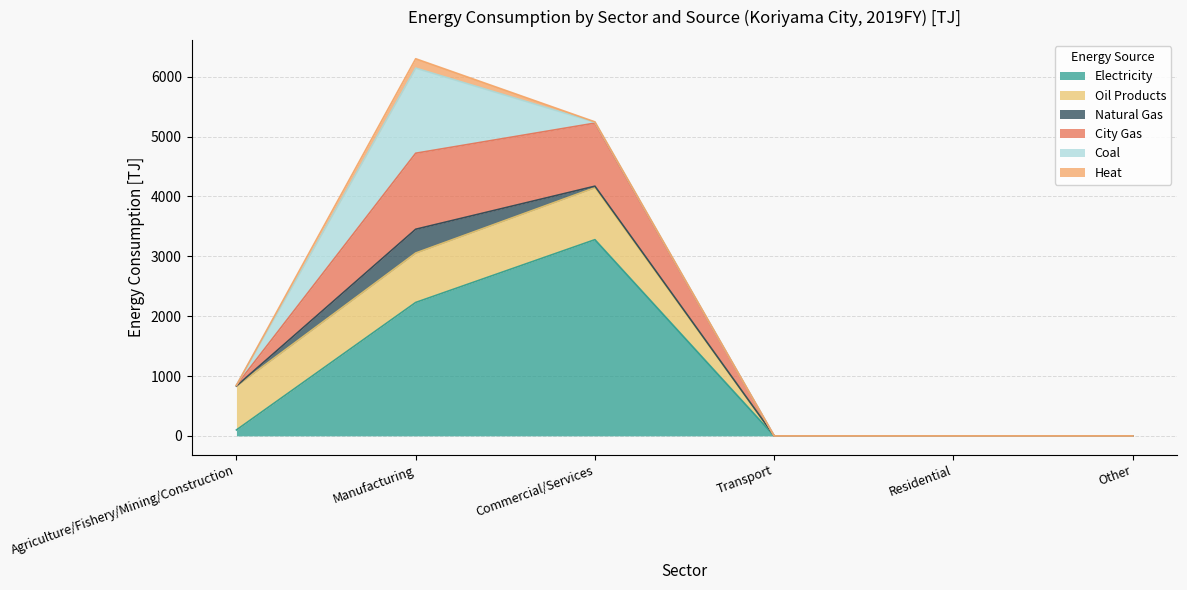

What position from the left is Manufacturing?

2